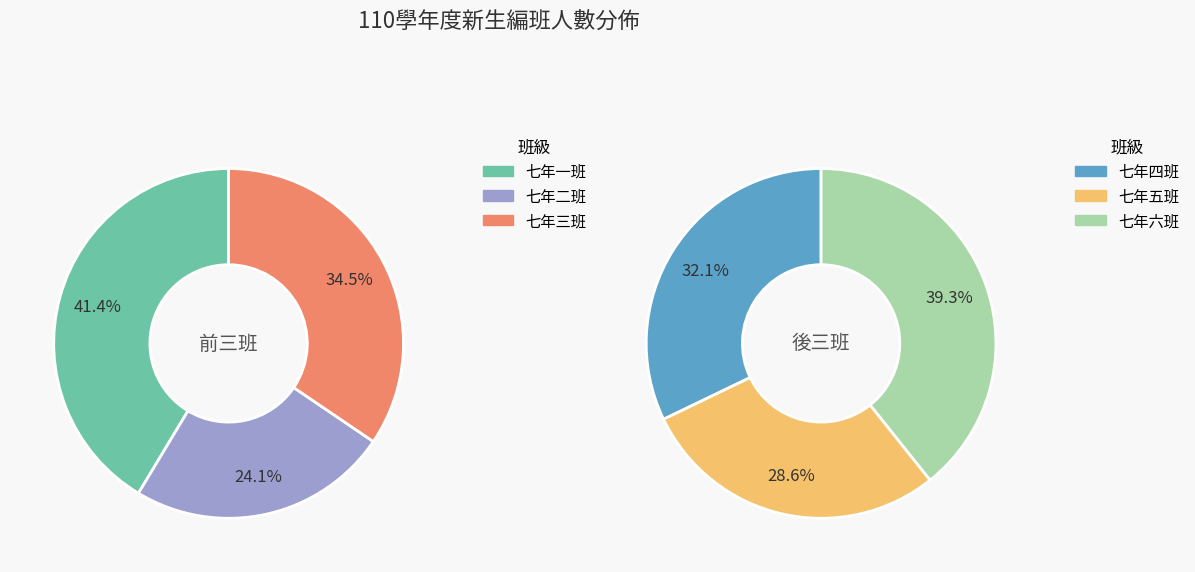

Which slice is the smallest?

七年二班